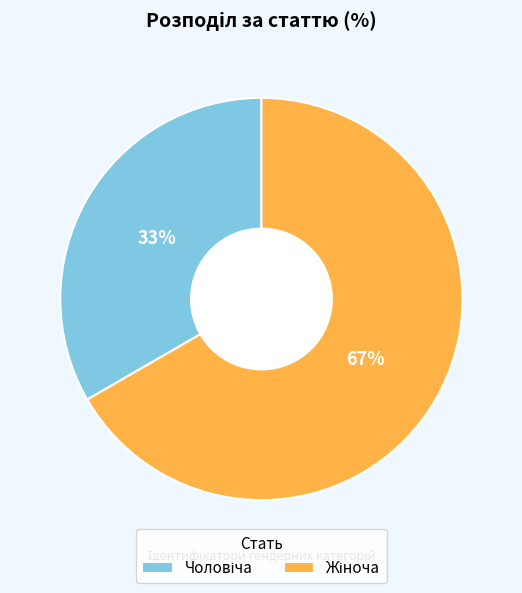

Is there a majority slice in this chart?

Yes